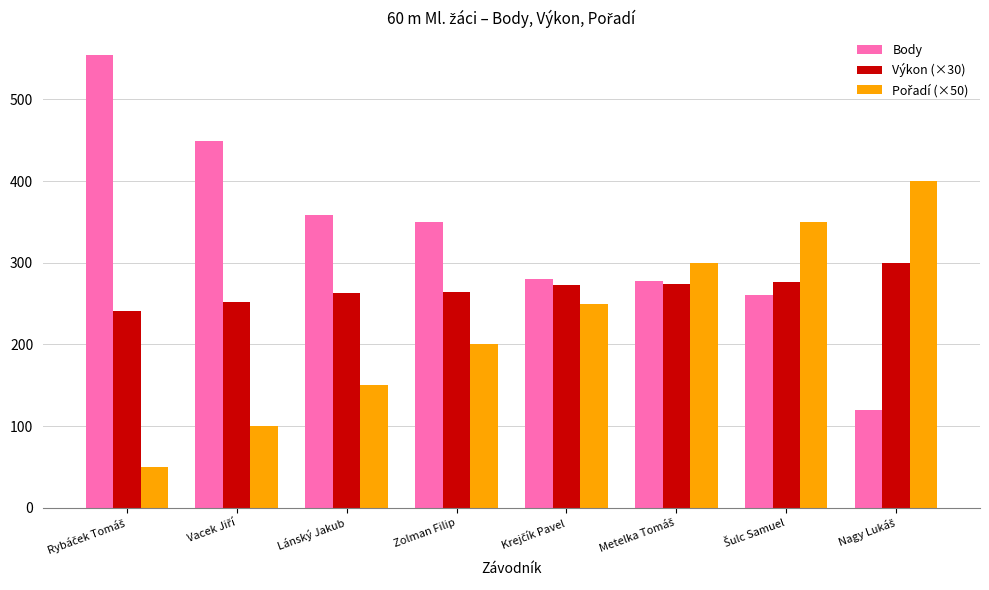

Which series has the largest total across all categories?

Body